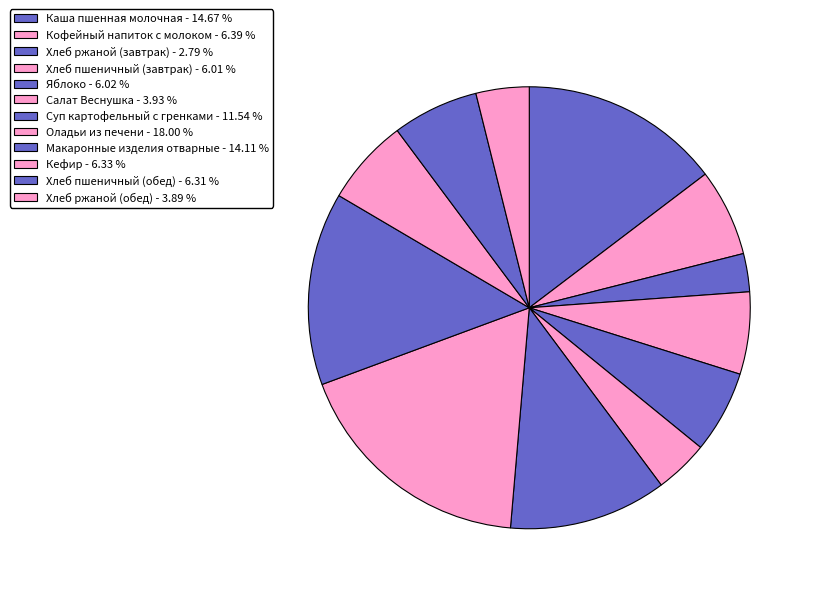

Rank the categories by value from lowest to highest.

Хлеб ржаной (завтрак), Хлеб ржаной (обед), Салат Веснушка, Хлеб пшеничный (завтрак), Яблоко, Хлеб пшеничный (обед), Кефир, Кофейный напиток с молоком, Суп картофельный с гренками, Макаронные изделия отварные, Каша пшенная молочная, Оладьи из печени